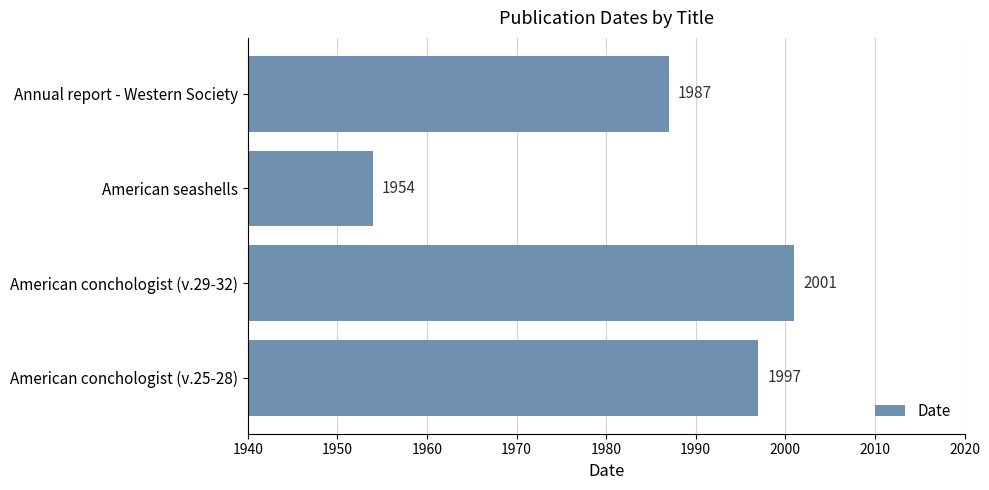

Reading bottom to top, transcribe all the data shown in this chart.

1997	2001	1954	1987